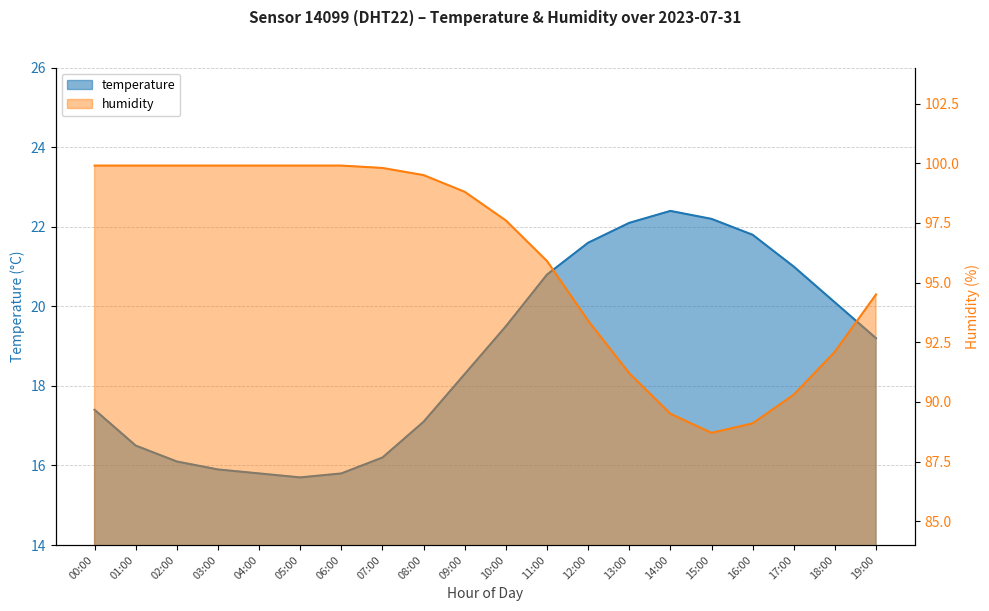

Rank the series at 11:00 from highest to lowest value.

humidity, temperature